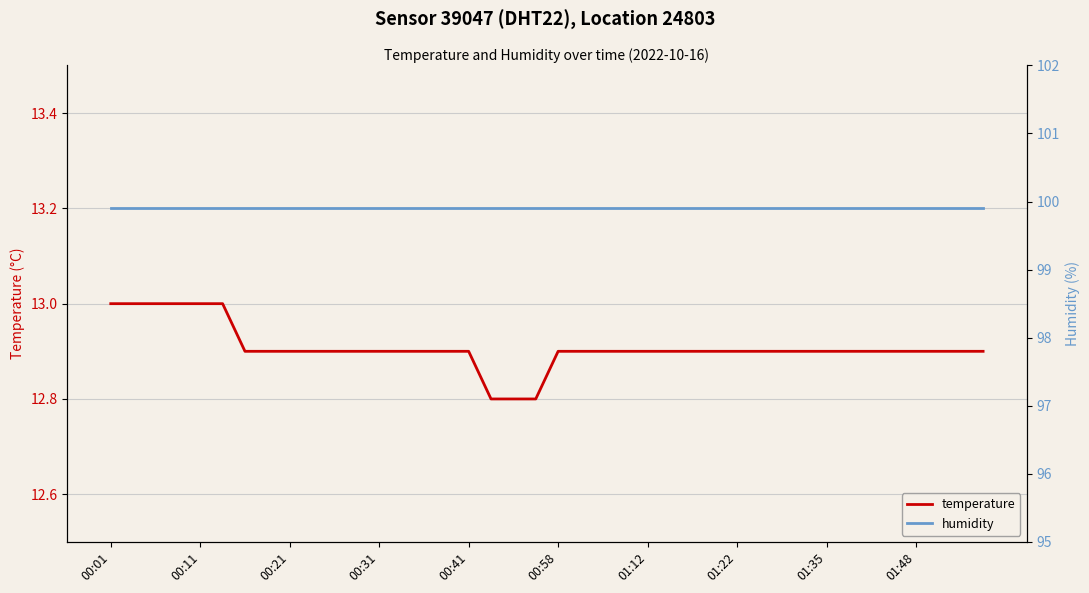

At which label is humidity closest to 99?

00:01